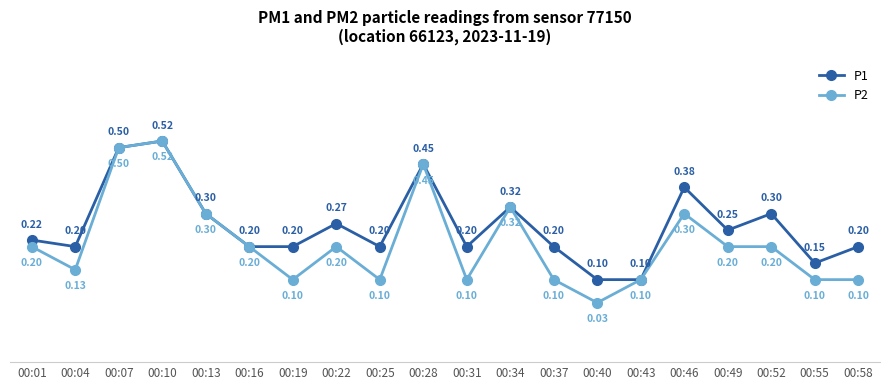

Read the P2 value at 00:28.

0.5